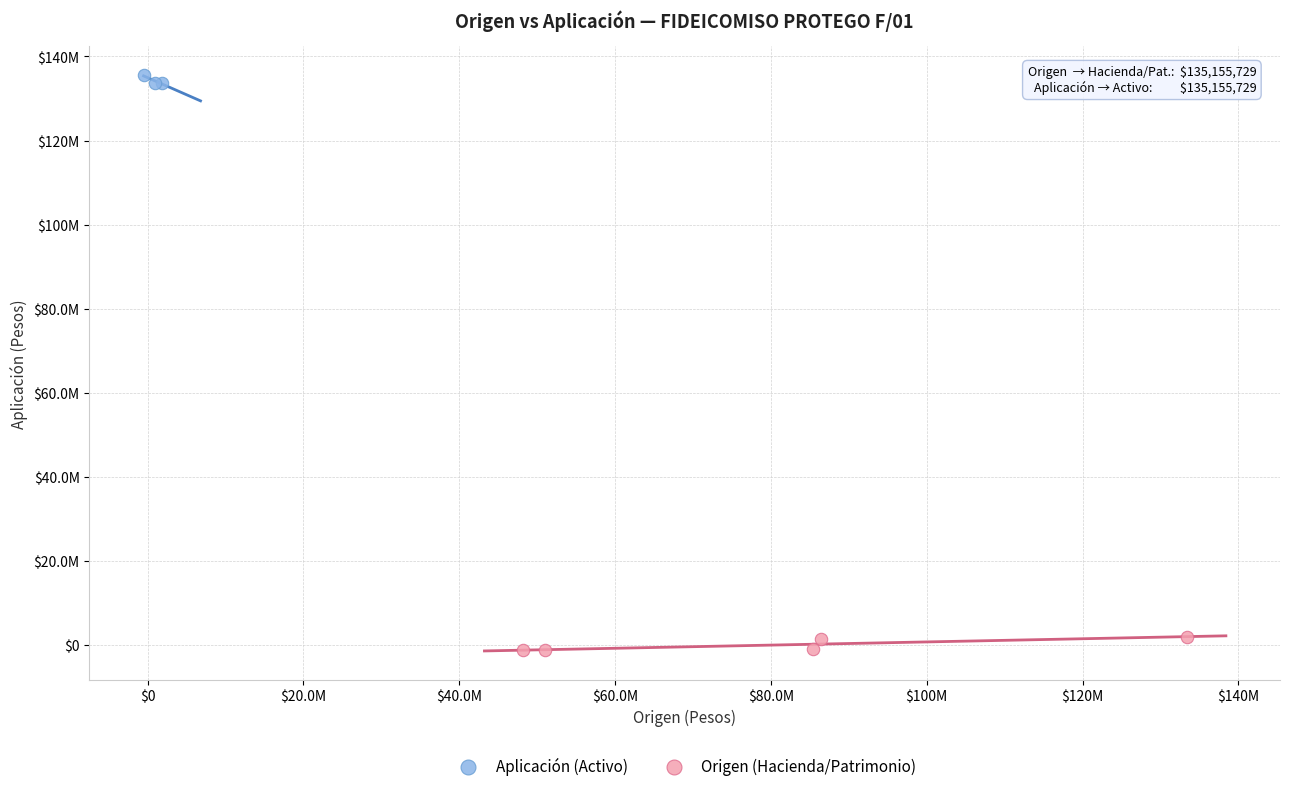

Which series has the widest spread of Y values?

Origen (Hacienda/Patrimonio)